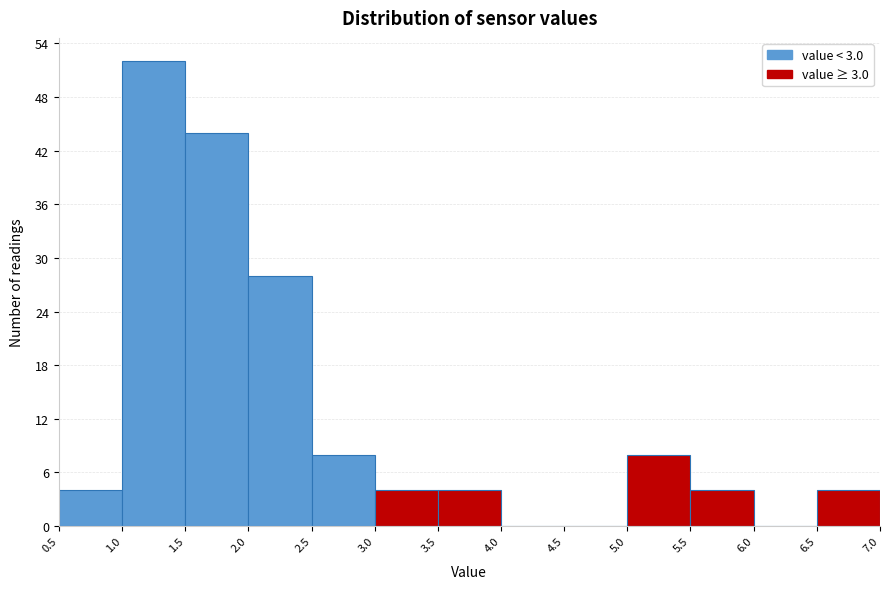

How tall is the bar that spans 6.5 to 7.0 on the x-axis? The values are not printed on the chart, so give them approximately, as read against the axis.

4